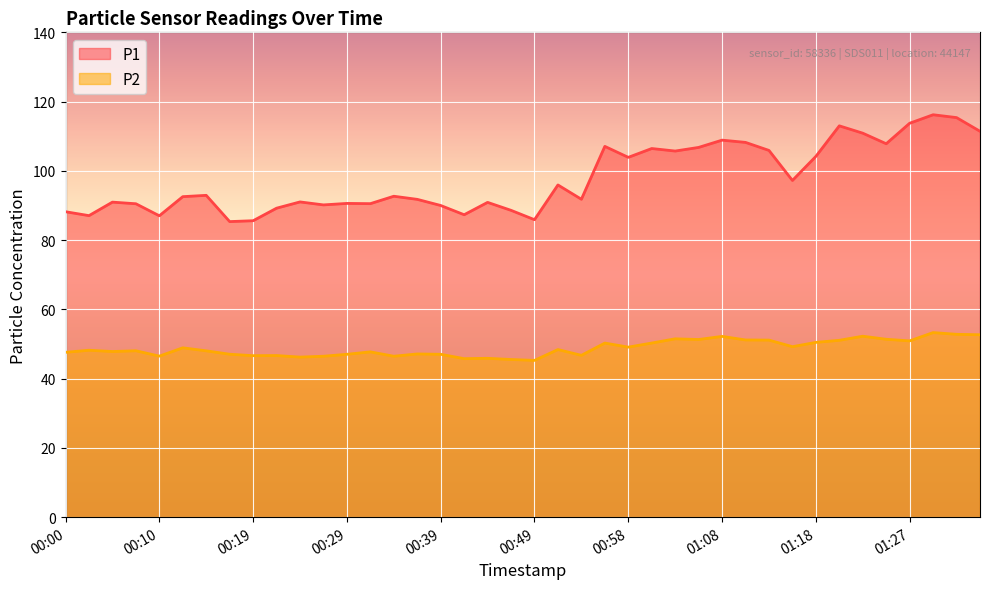

How many data points in P1 are above 92?

21